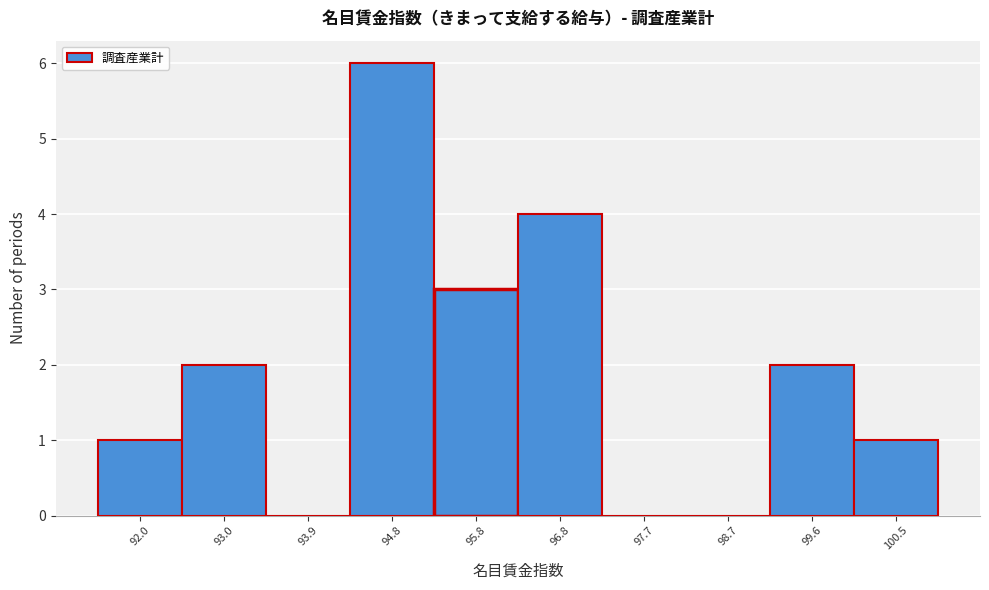

Reading left to right, what are all the values shown in this chart?

92.0=1	93.0=2	93.9=0	94.8=6	95.8=3	96.8=4	97.7=0	98.7=0	99.6=2	100.5=1